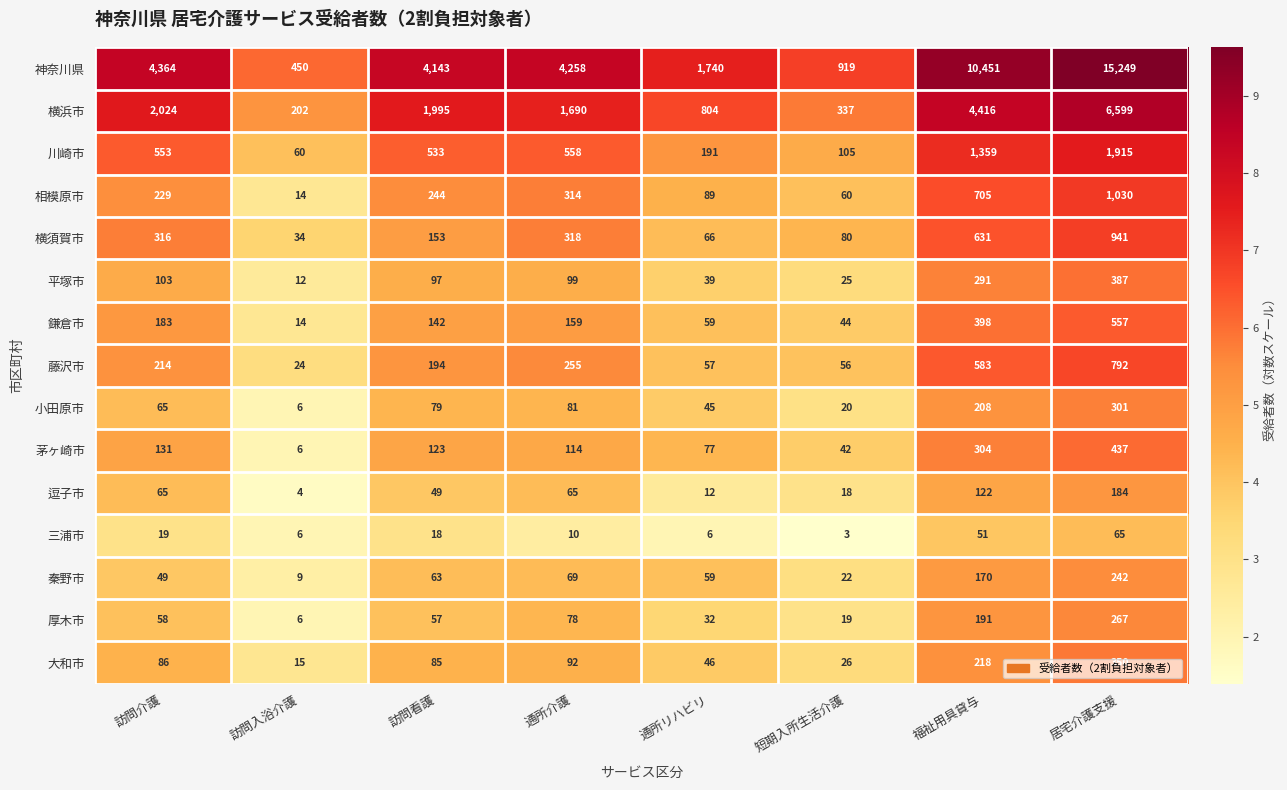

What is the difference between the 大和市 values at 通所リハビリ and 訪問看護?

39